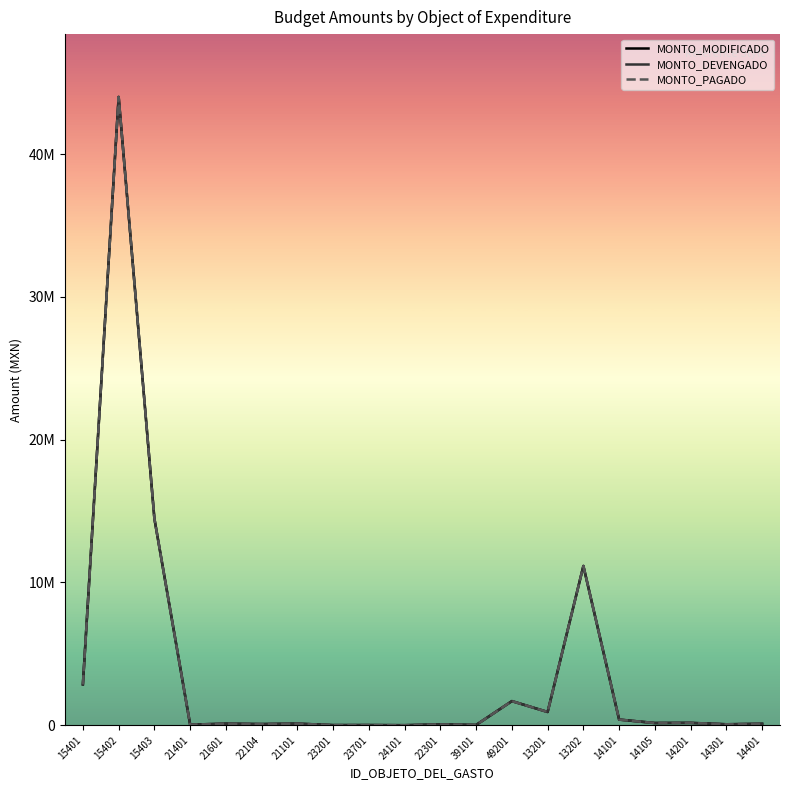

What value does the MONTO_DEVENGADO series have at 13201?

925389